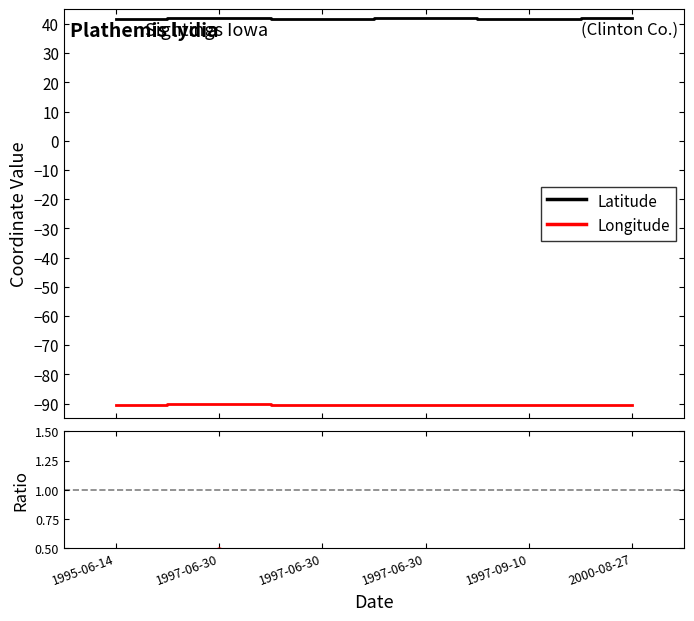

What is the maximum value for Longitude?

-90.2